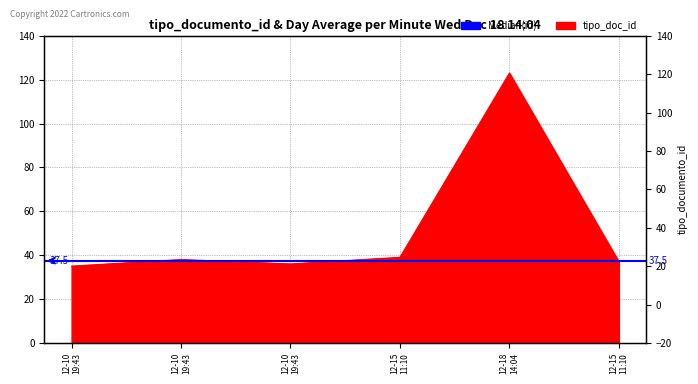

At which category does the data reach its first local valley?

12-10 19:43